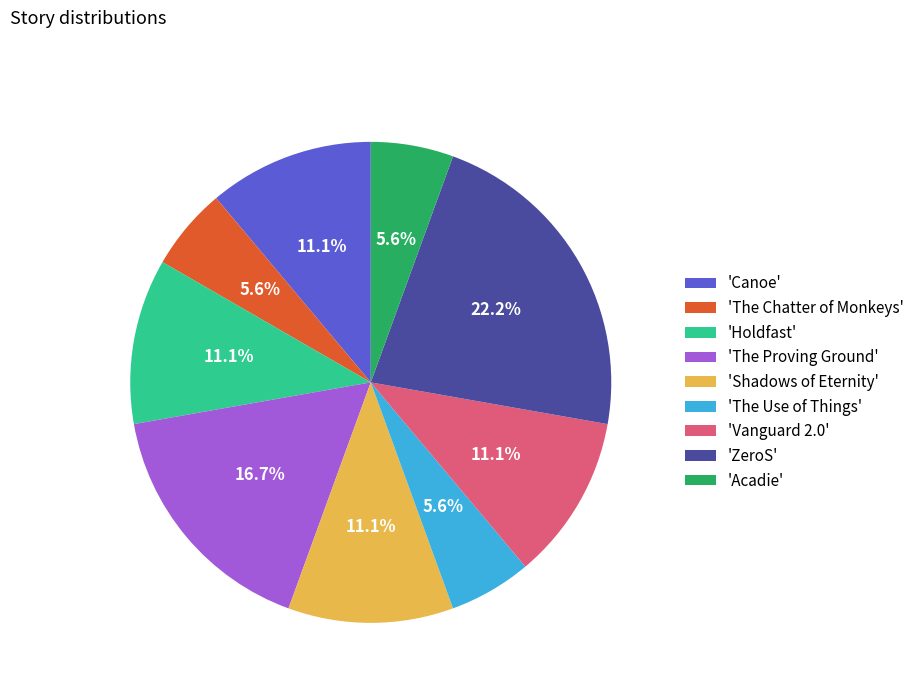

Which has a higher value, 'The Use of Things' or 'Vanguard 2.0'?

'Vanguard 2.0'